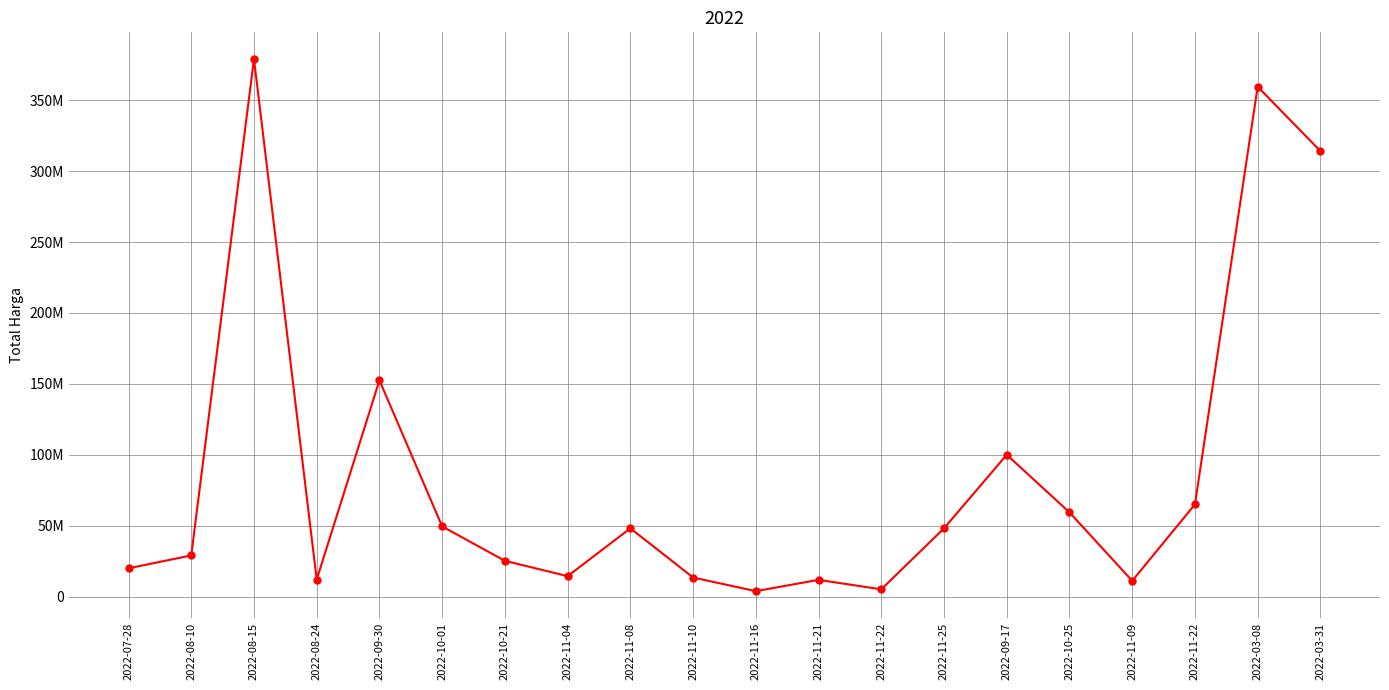

Is this an area chart (filled region under the line)?

No